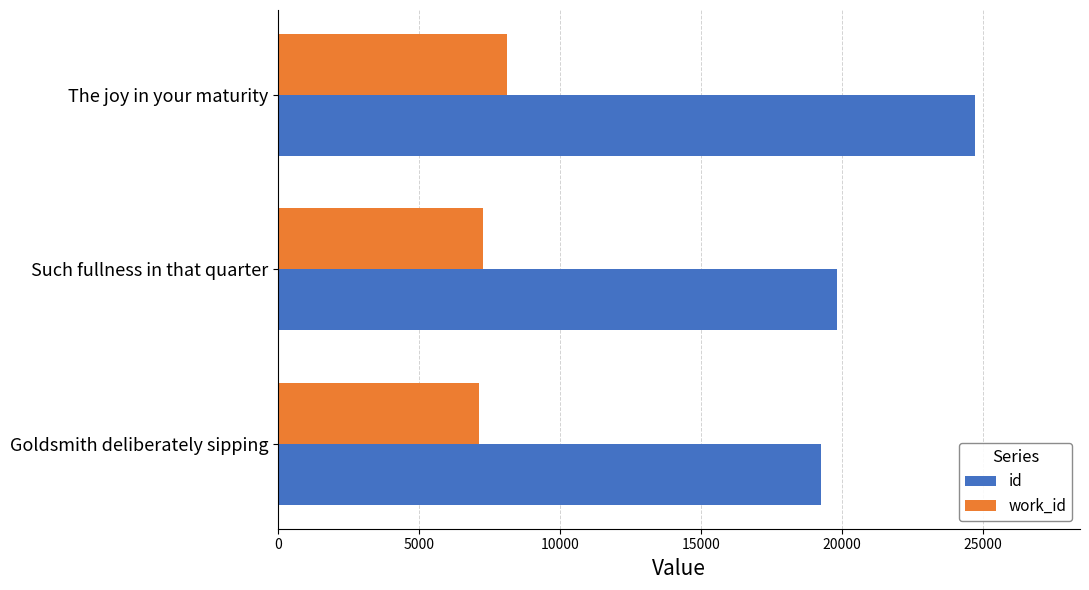

At which label is work_id closest to 7613?

Such fullness in that quarter